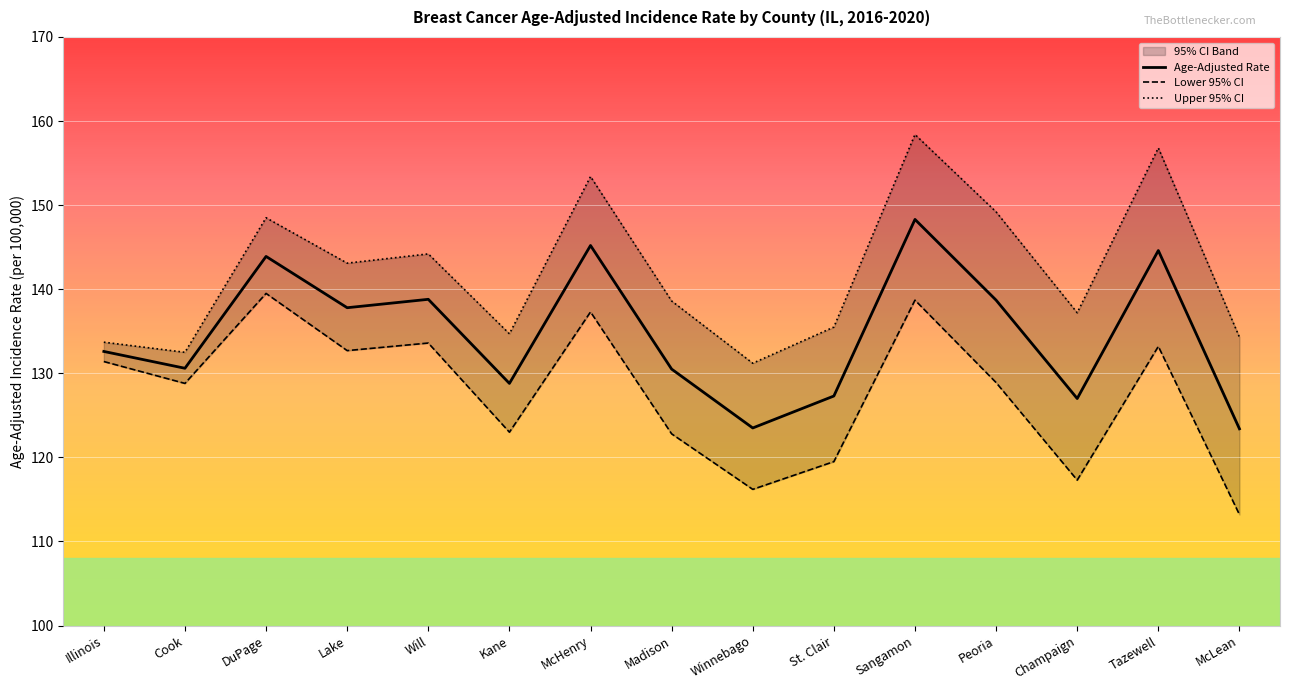

Rank the series at DuPage from highest to lowest value.

Upper 95% CI, Age-Adjusted Rate, Lower 95% CI